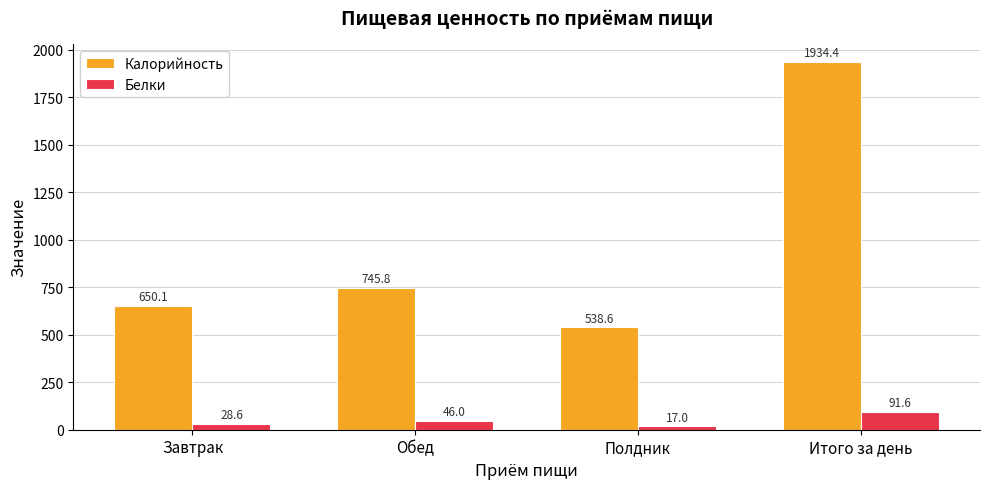

What is the difference between the second highest and second lowest values in the Белки series?

17.5